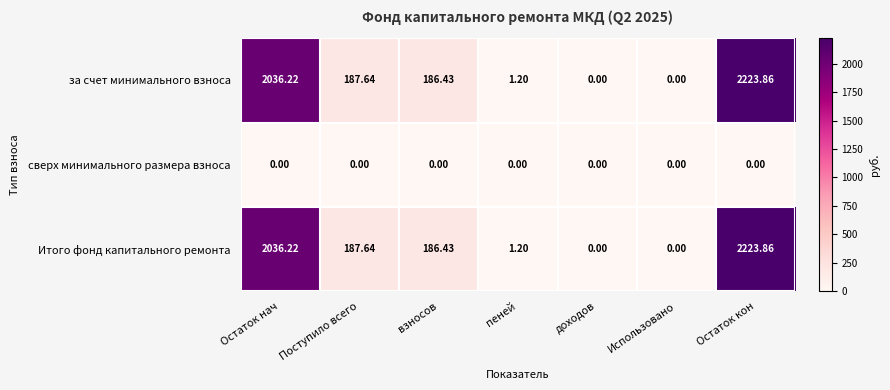

Is the value of сверх минимального размера взноса at пеней greater than the value of Итого фонд капитального ремонта at Остаток нач?

No